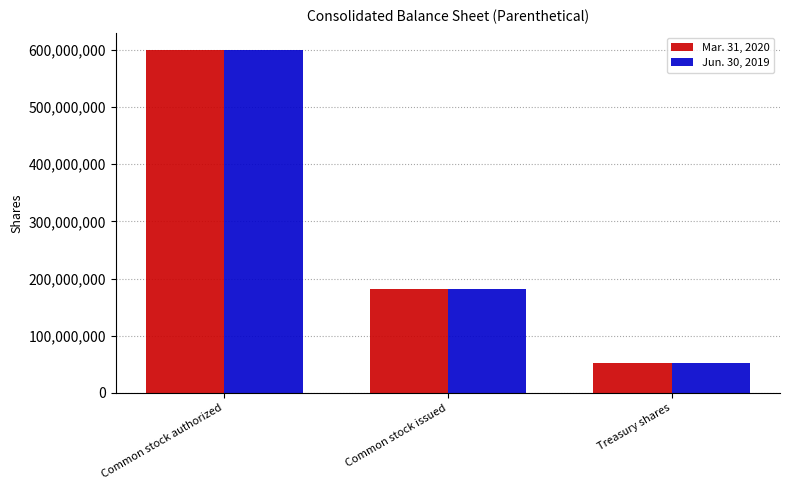

Does the chart contain any negative values?

No